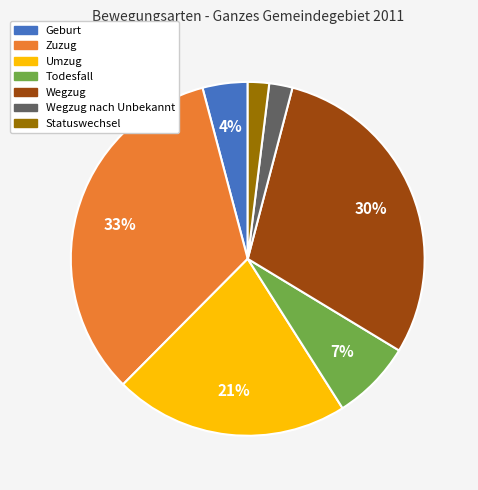

To the nearest percent, what is the average slice percentage?

14%